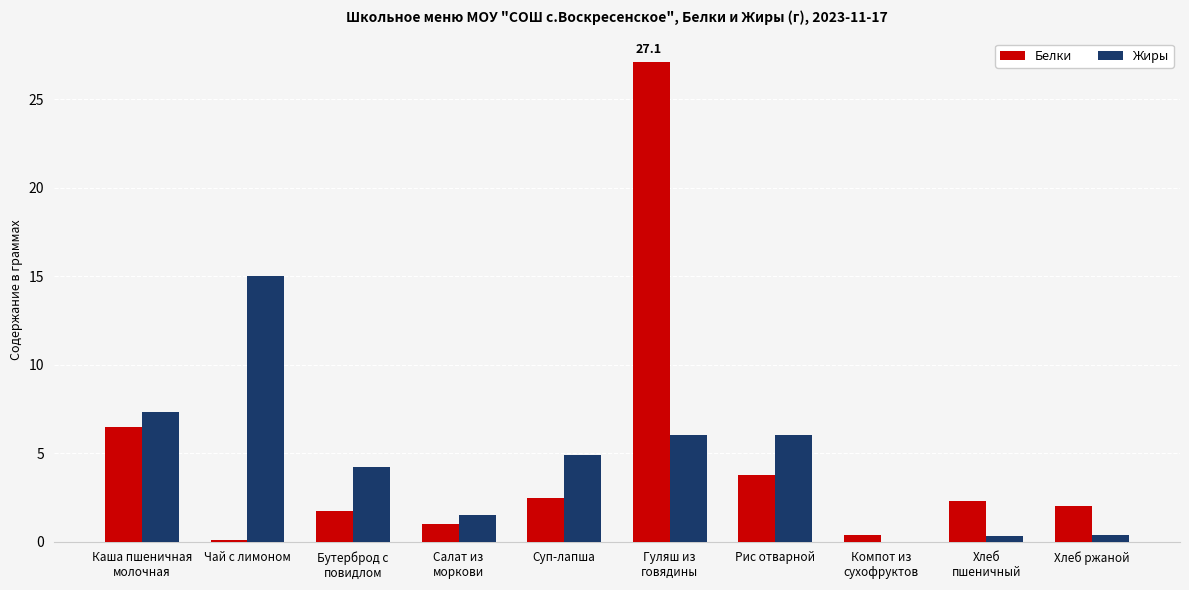

Are the bars grouped side by side (vs. stacked)?

Yes